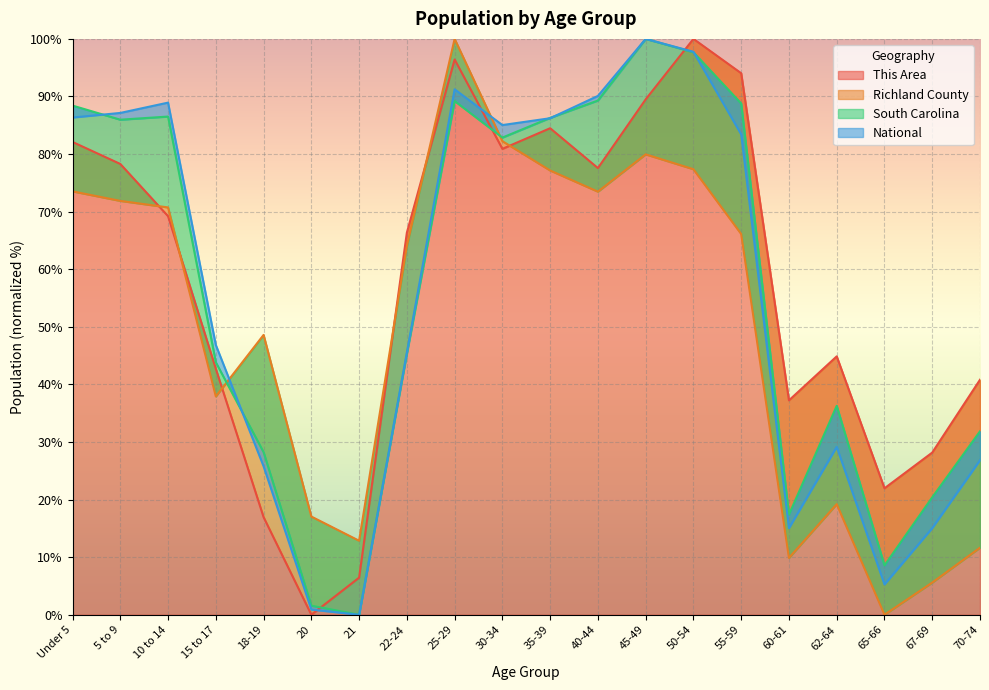

Which category has the lowest value across all series?

20